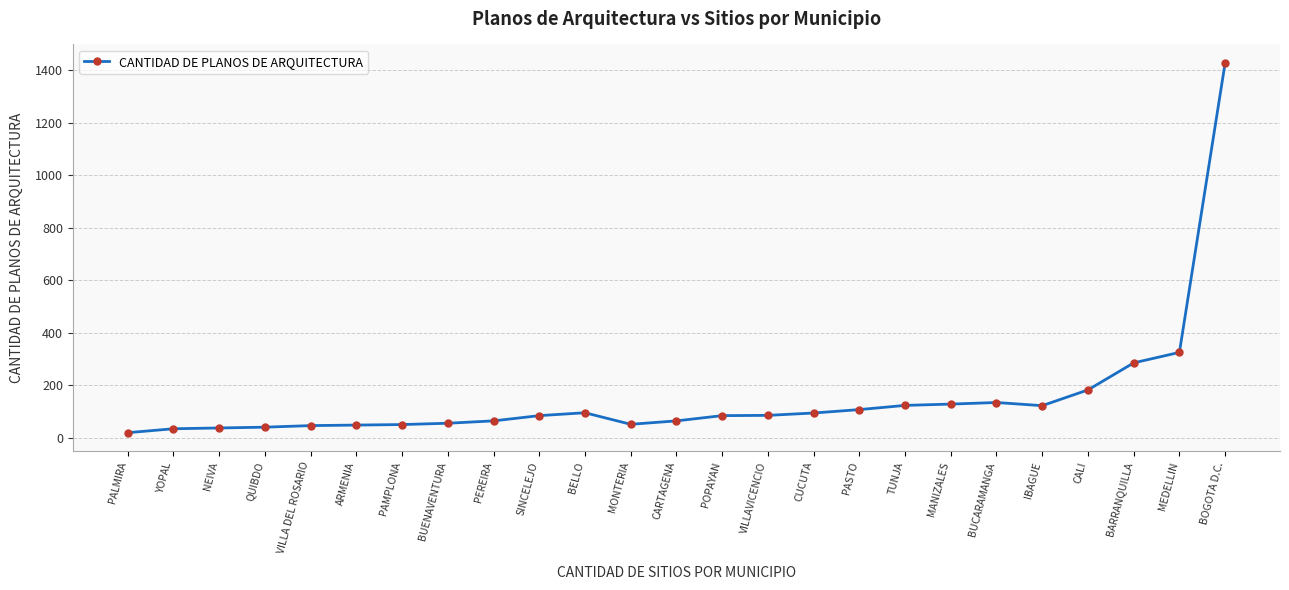

At which category does the chart reach its peak across all series?

BOGOTA D.C.